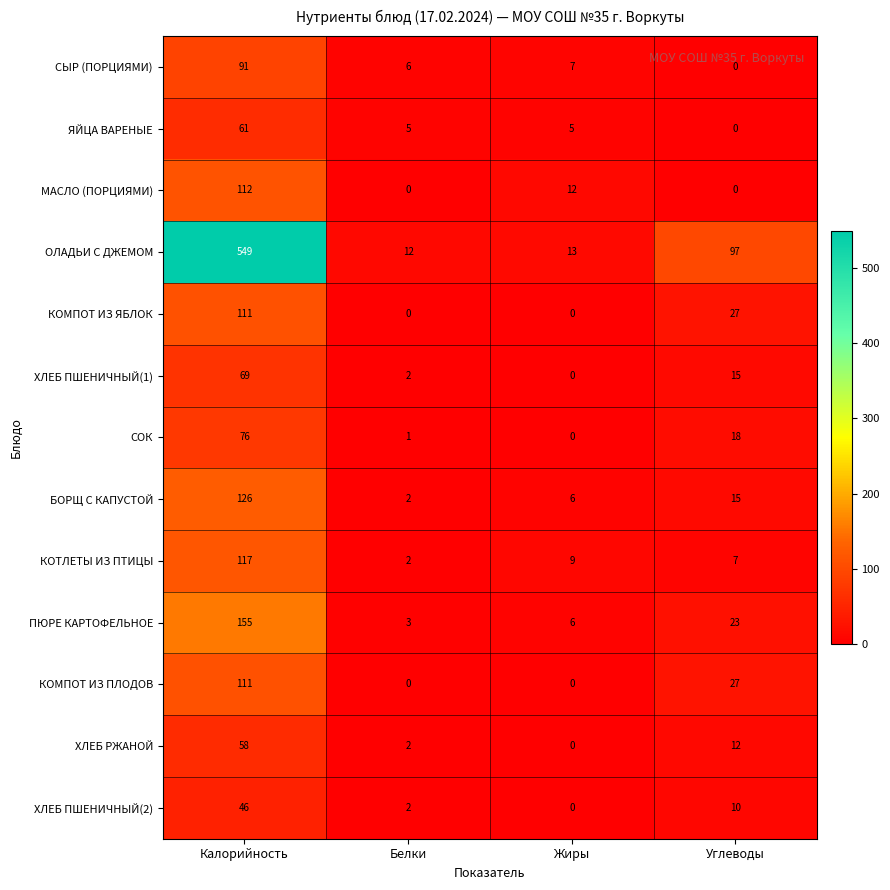

What is the total value across all series at Жиры?

58